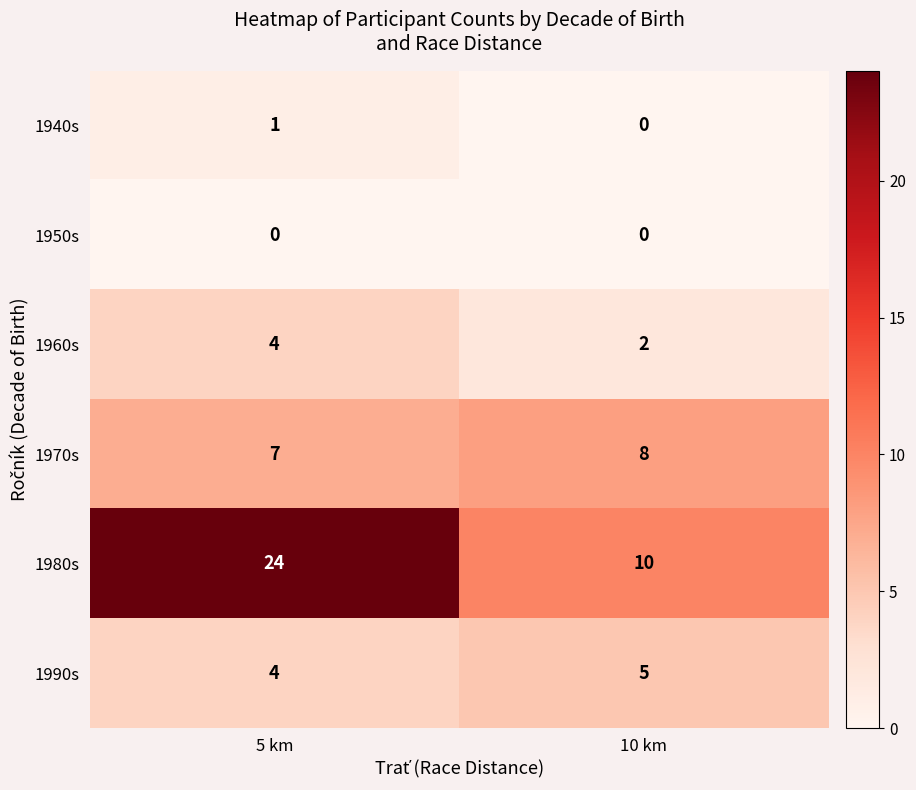

What is the sum of the 1980s values at 10 km and 5 km?

34